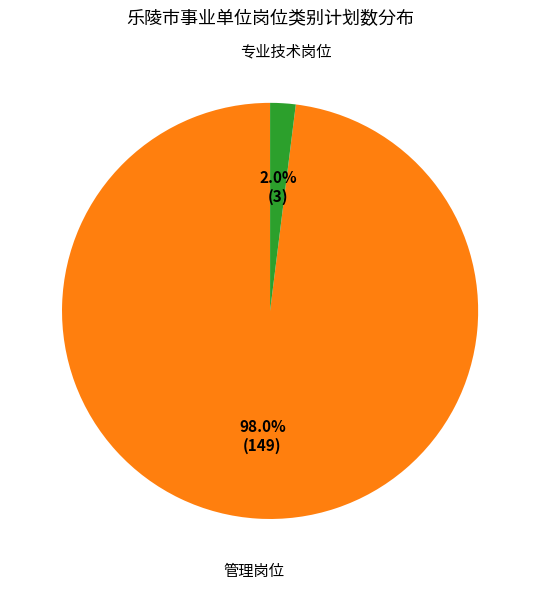

Count the number of slices in the pie.

2